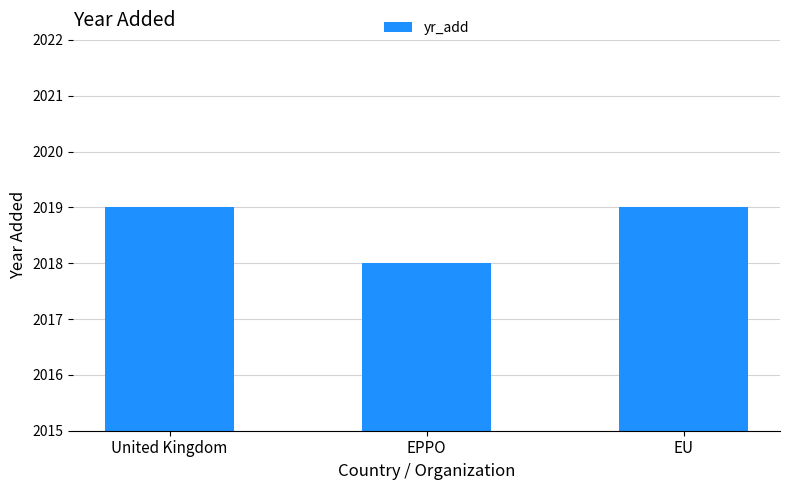

What is the label of the 2nd bar from the left?

EPPO